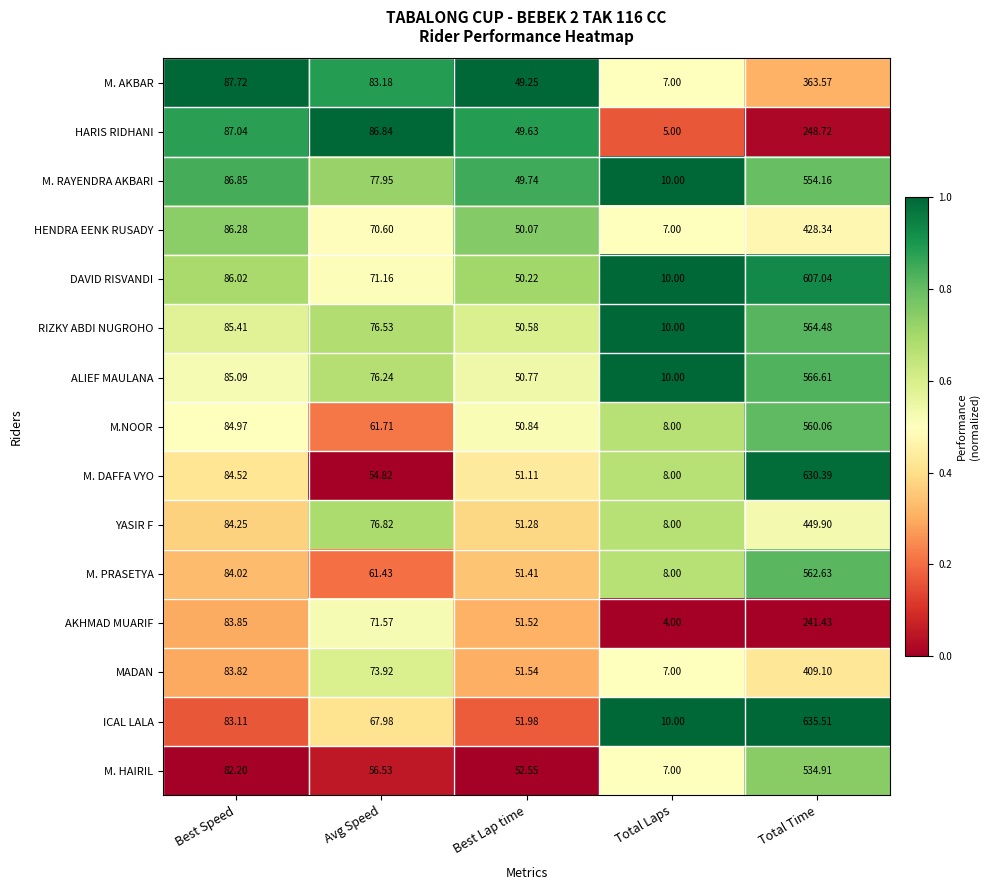

At which label does ICAL LALA reach its peak?

Total Time